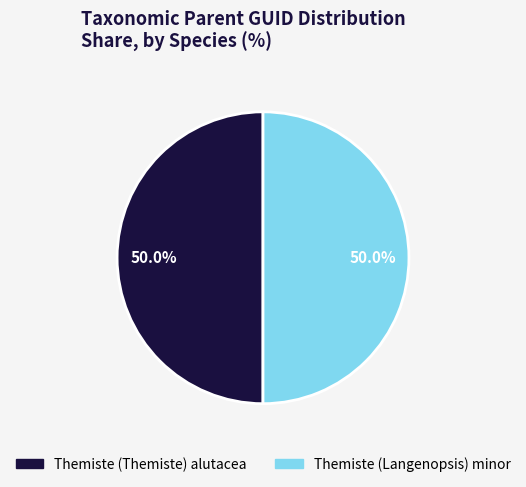

What is the ratio of the value at Themiste (Themiste) alutacea to the value at Themiste (Langenopsis) minor?

1.0